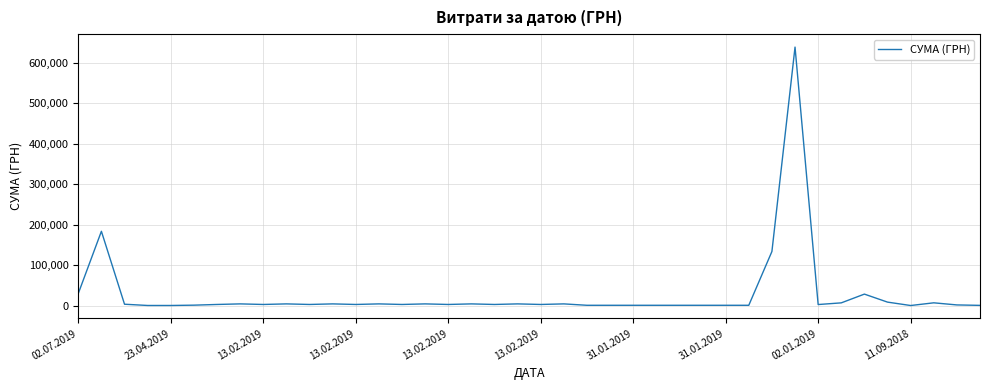

What is the maximum value shown in the chart?

639179.8